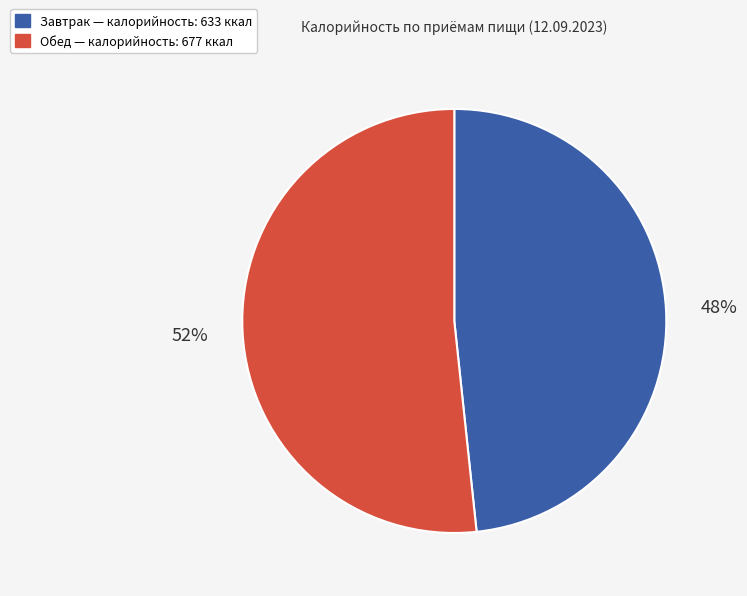

Does Обед represent more than half of the total?

Yes